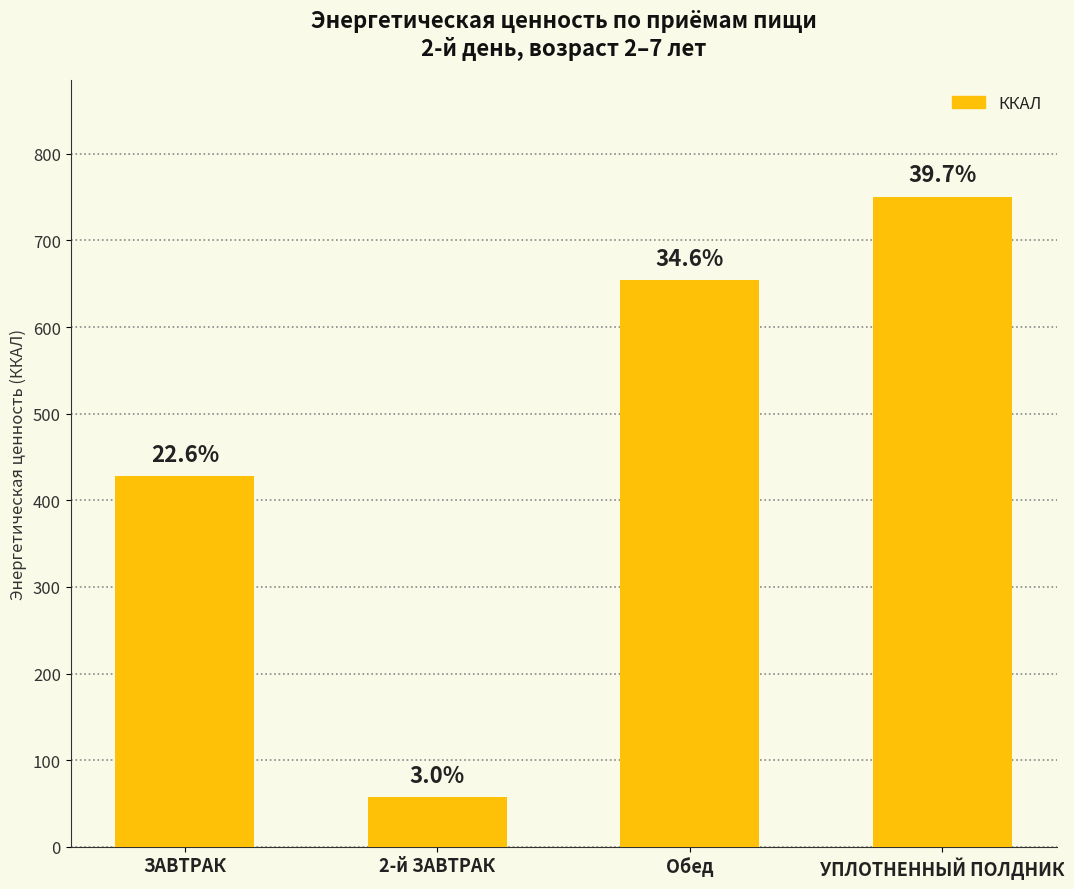

At which label is the value closest to 403?

ЗАВТРАК